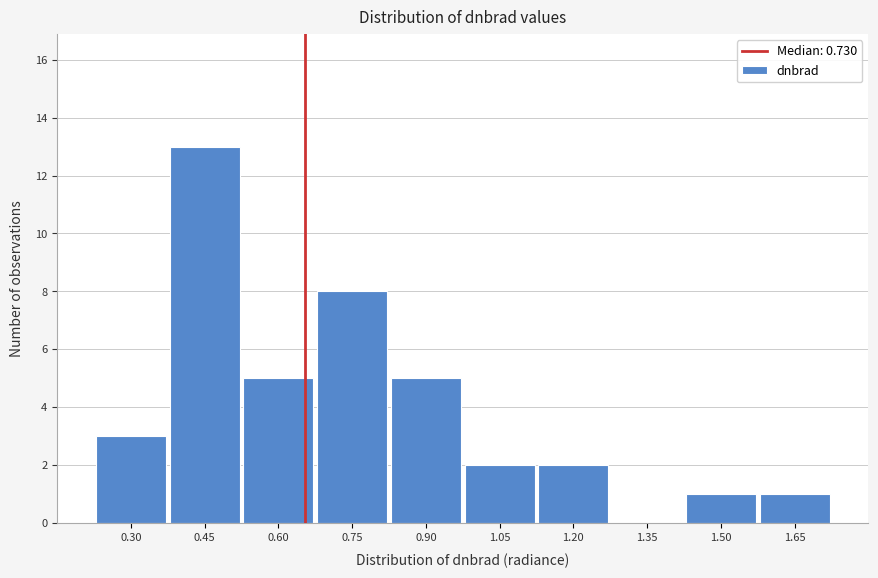

Reading right to left, what are all the values shown in this chart?

1.65=1	1.50=1	1.35=0	1.20=2	1.05=2	0.90=5	0.75=8	0.60=5	0.45=13	0.30=3